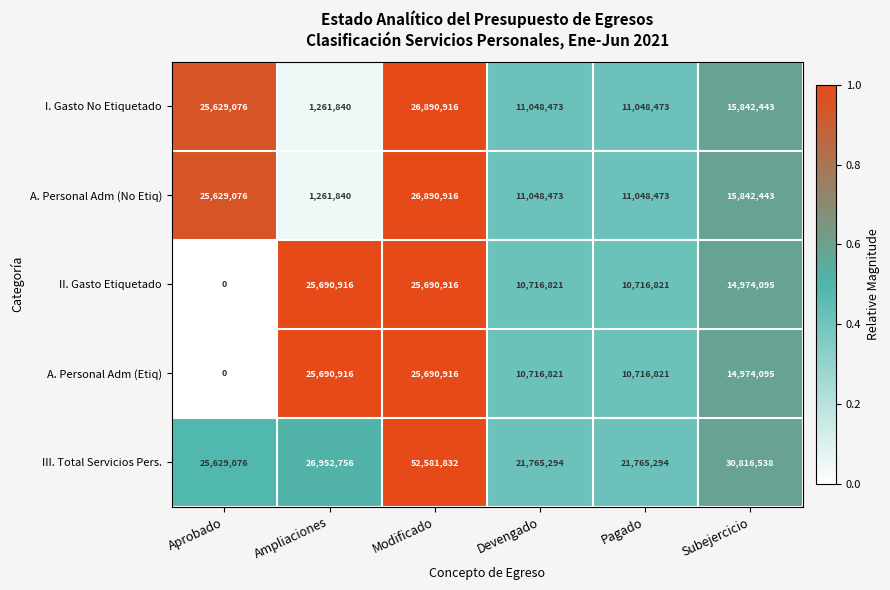

At how many categories does at least one series exceed 0?

6